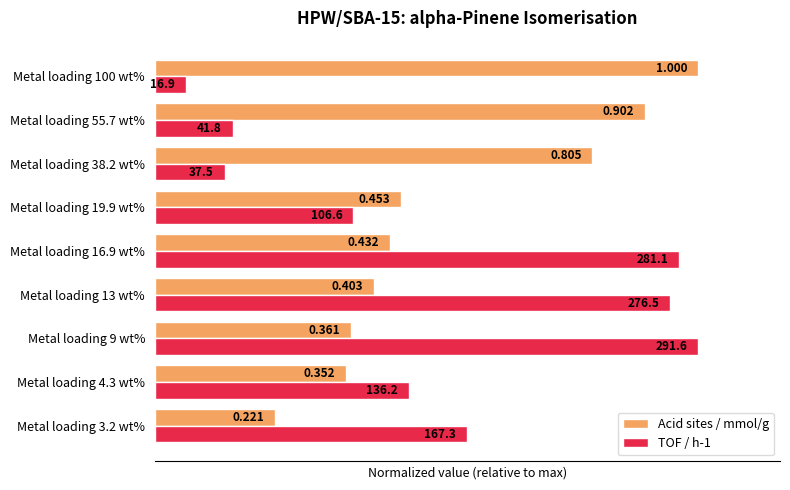

Which series changed the most between Metal loading 19.9 wt% and Metal loading 100 wt%?

Acid sites / mmol/g